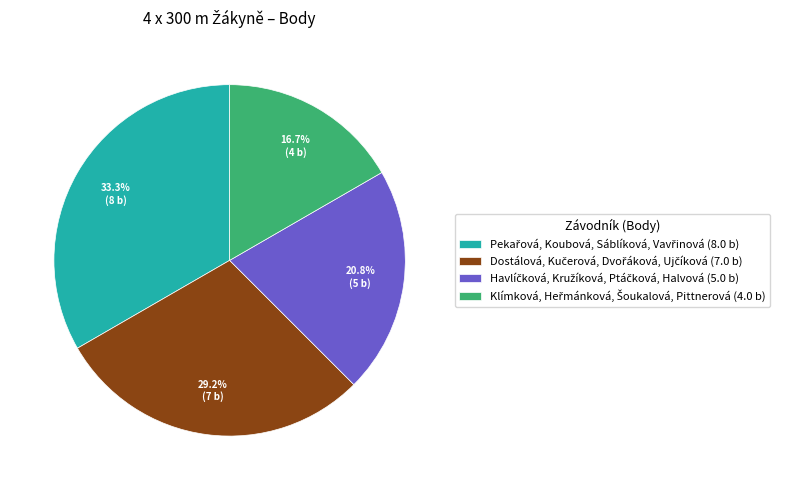

Is there any slice that represents more than half of the pie?

No